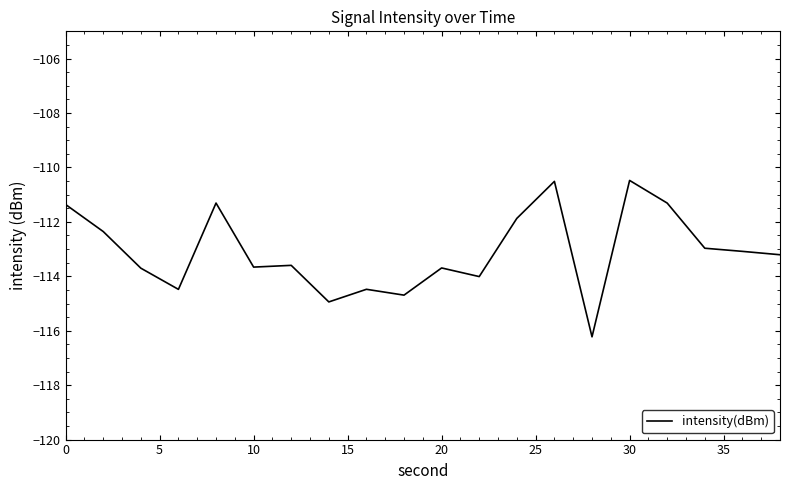

What is the smallest value displayed?

-116.2